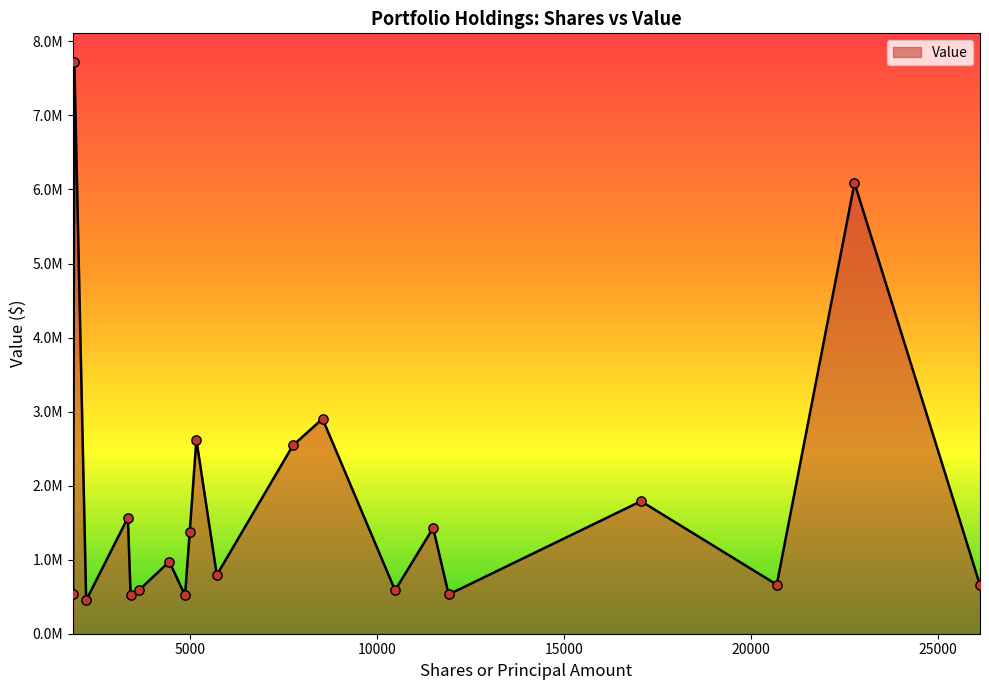

Is this an area chart (filled region under the line)?

Yes